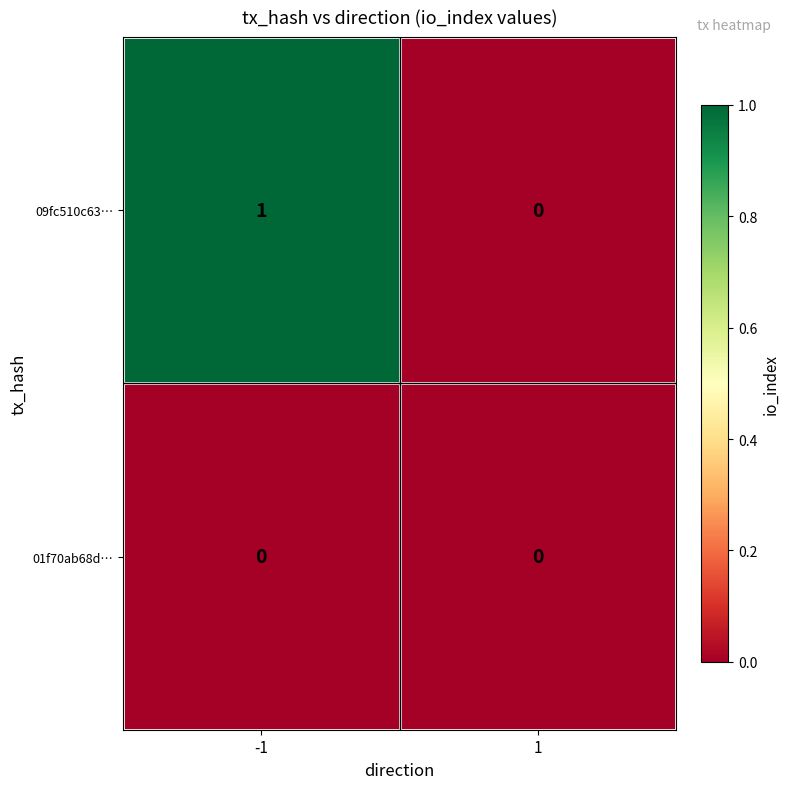

Which series has the largest total across all categories?

09fc510c63…